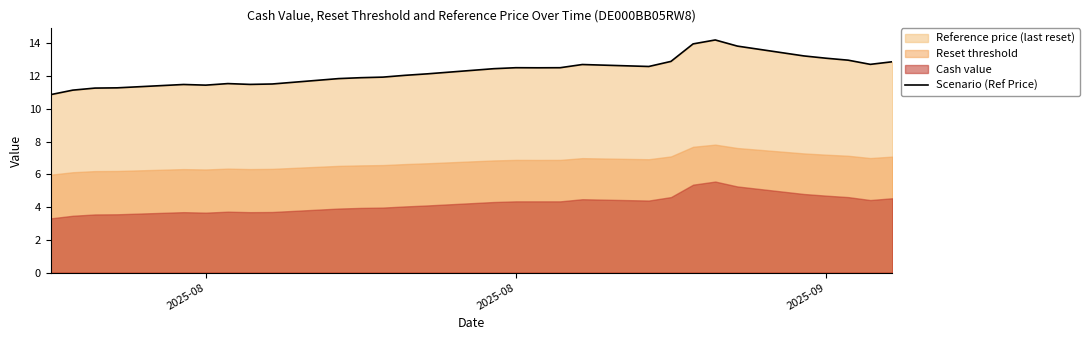

What is the difference between the maximum and minimum values?

3.3